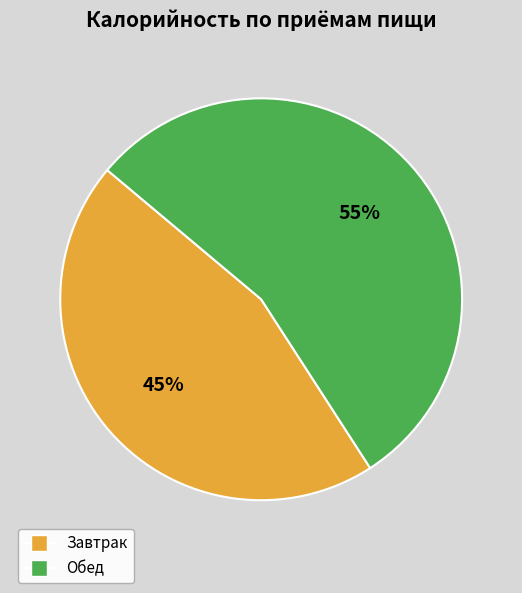

The Завтрак slice represents 45% of the pie. True or false?

True